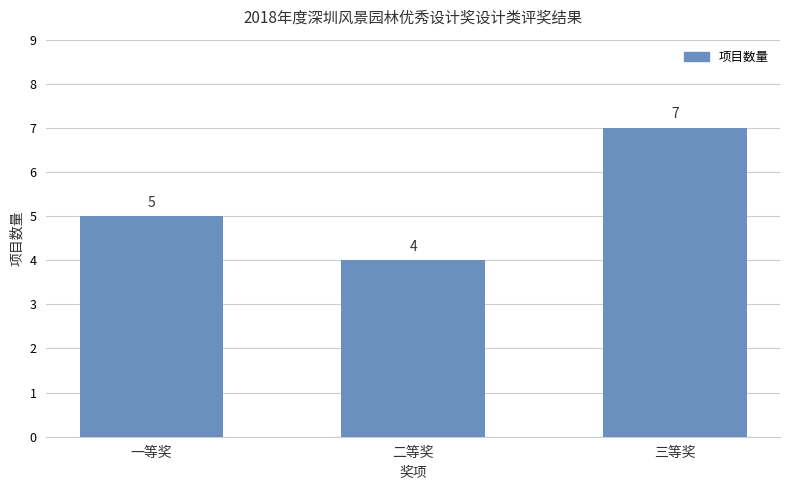

What is the smallest value displayed?

4